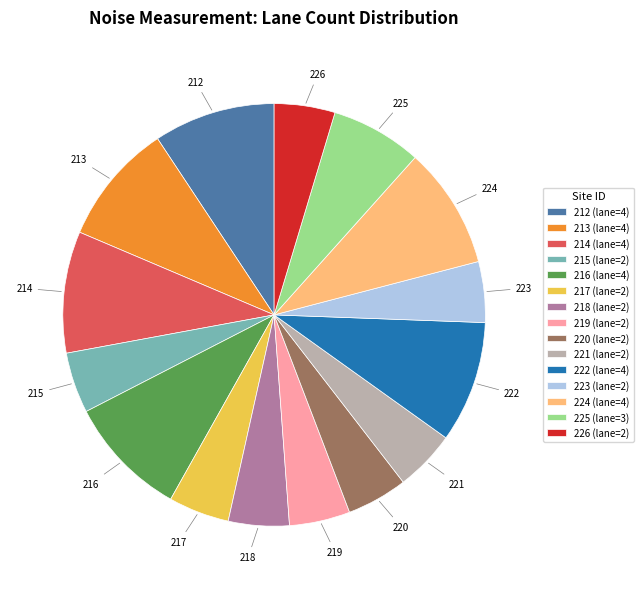

Is there a majority slice in this chart?

No